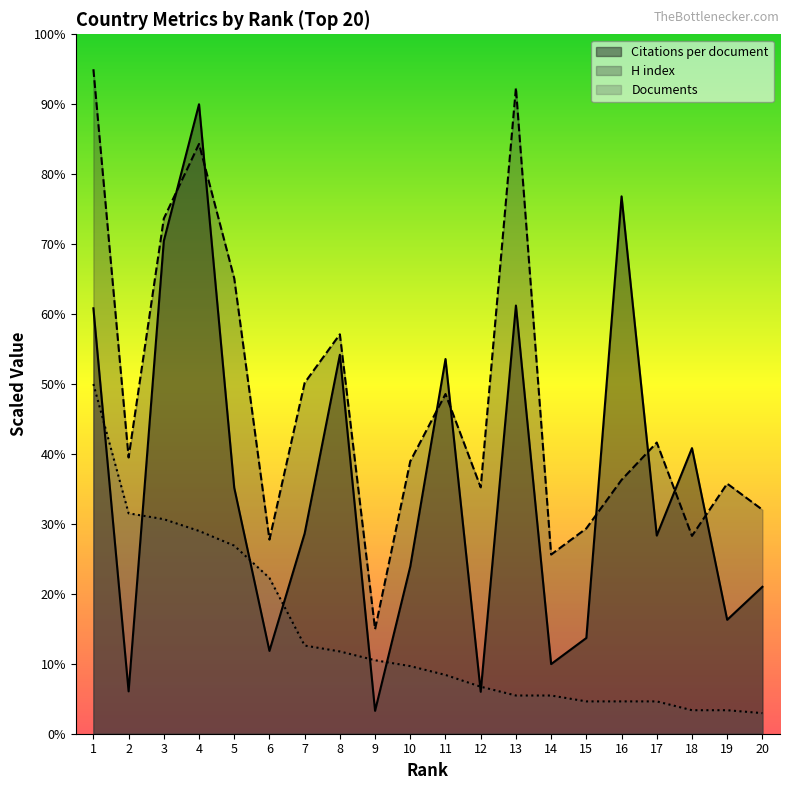

How many times do Citations per document and H index cross each other?

8